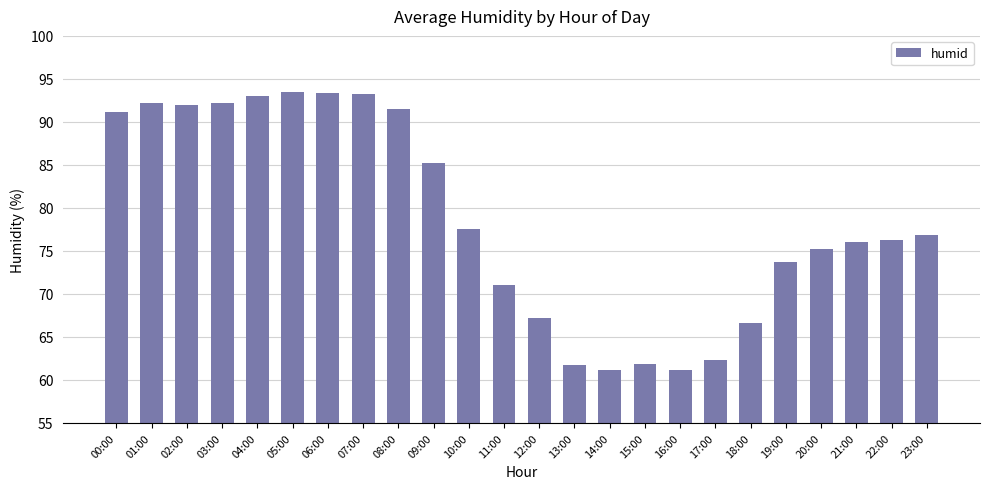

Where does the data first go above 76?

00:00